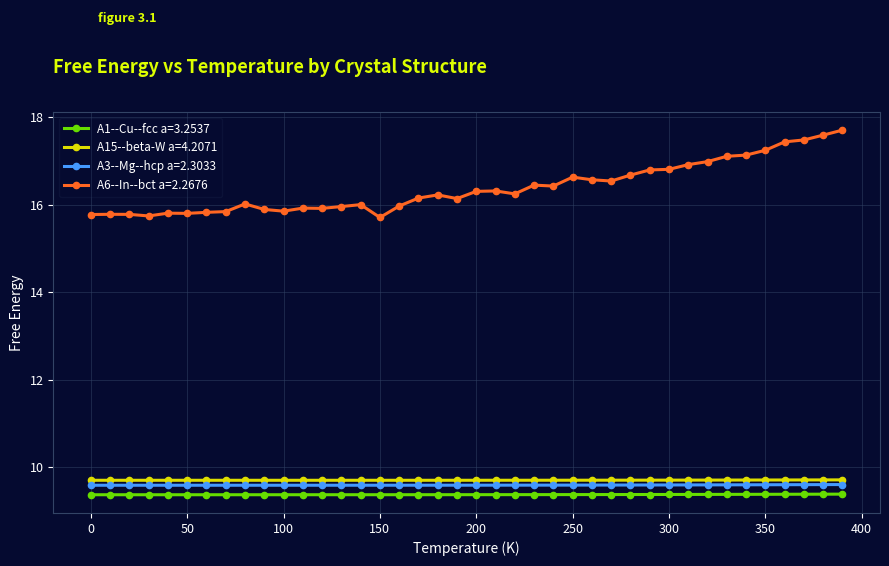

Is this an area chart (filled region under the line)?

No